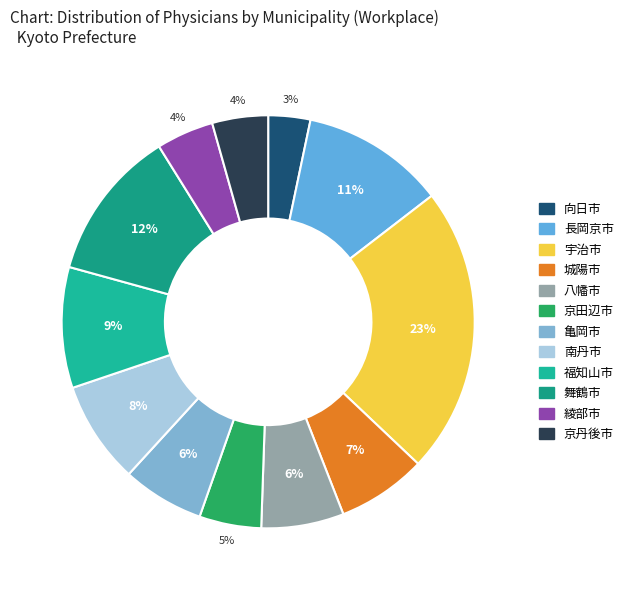

Does any single category account for the majority?

No